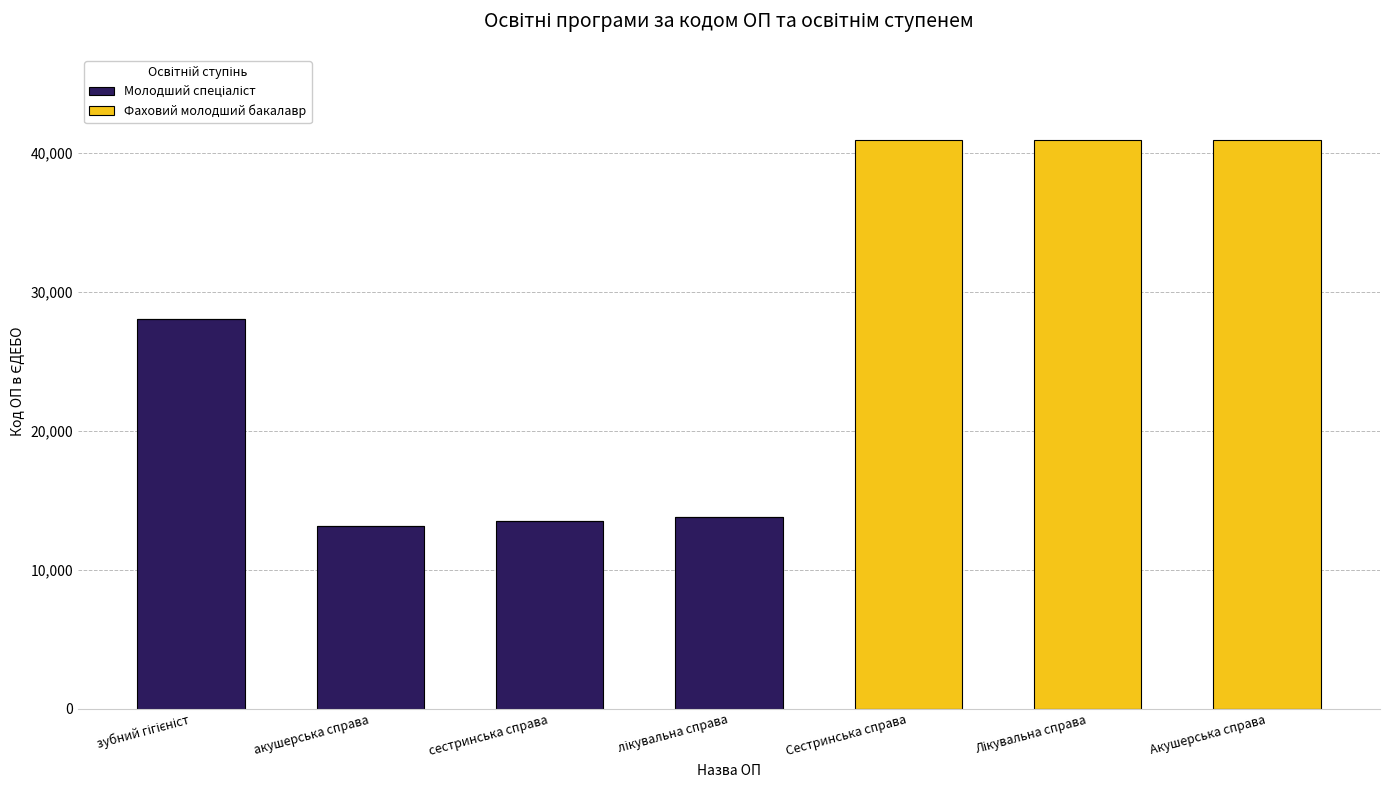

What is the total value across all series at акушерська справа?

13146